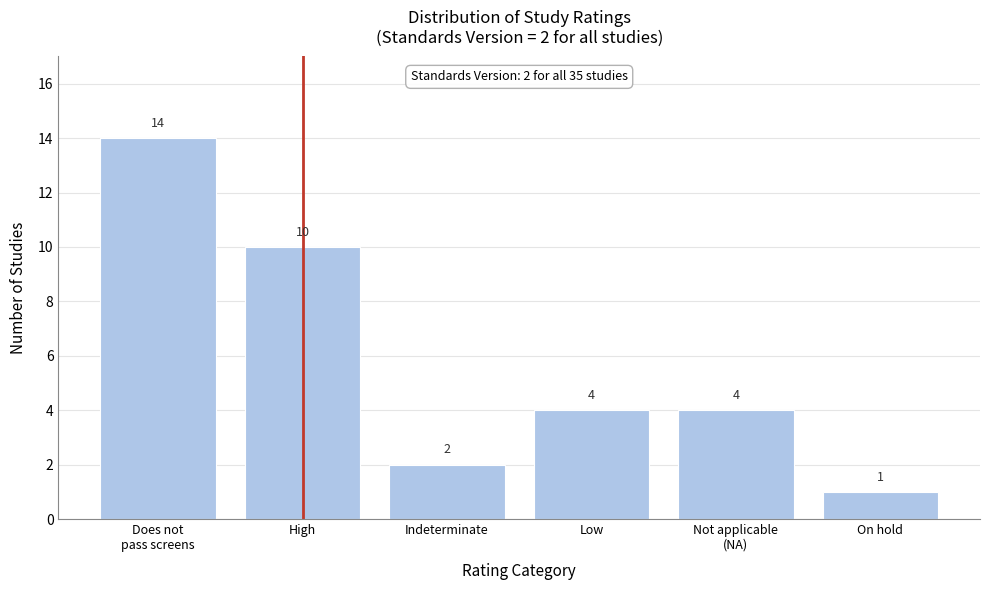

Reading left to right, what are all the values shown in this chart?

14	10	2	4	4	1